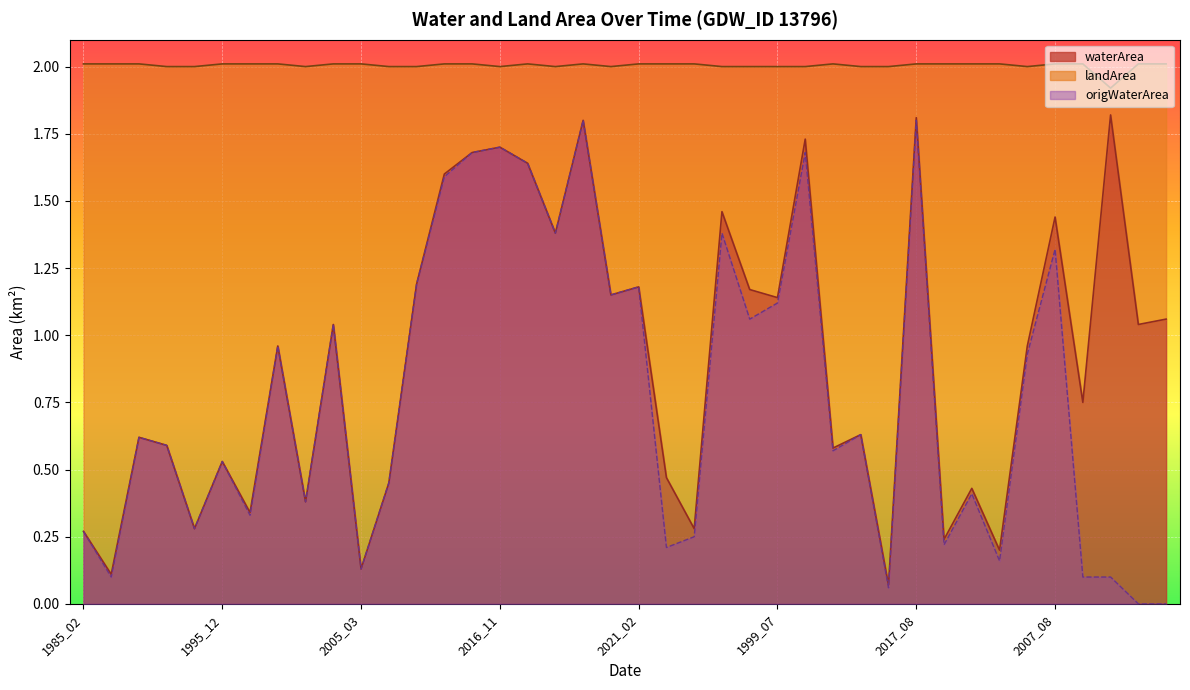

Which series has the widest spread of values?

origWaterArea